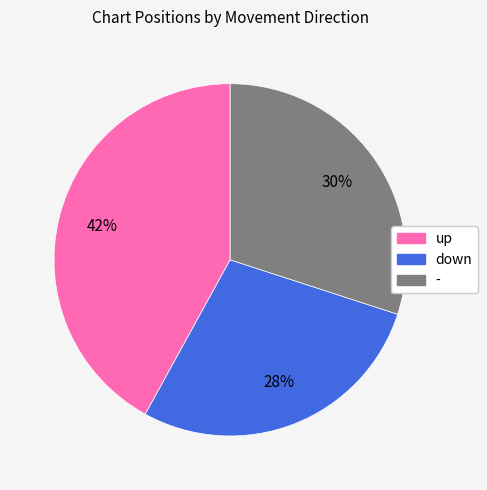

Count the number of slices in the pie.

3